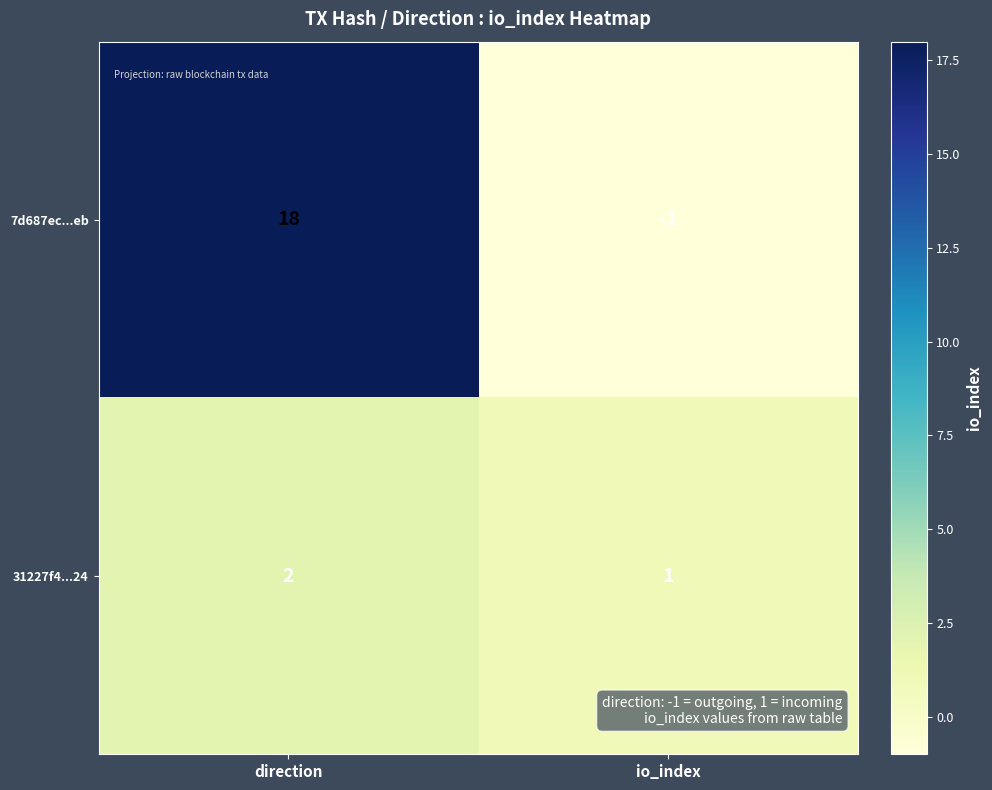

Which category has the highest value across all series?

direction